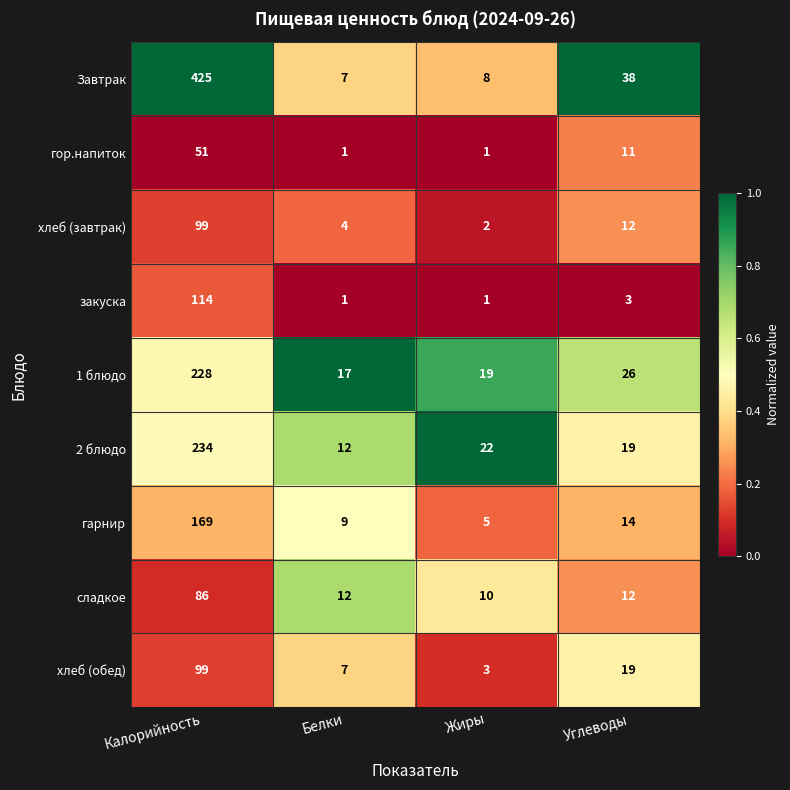

Where is гор.напиток nearest to the value 26?

Углеводы